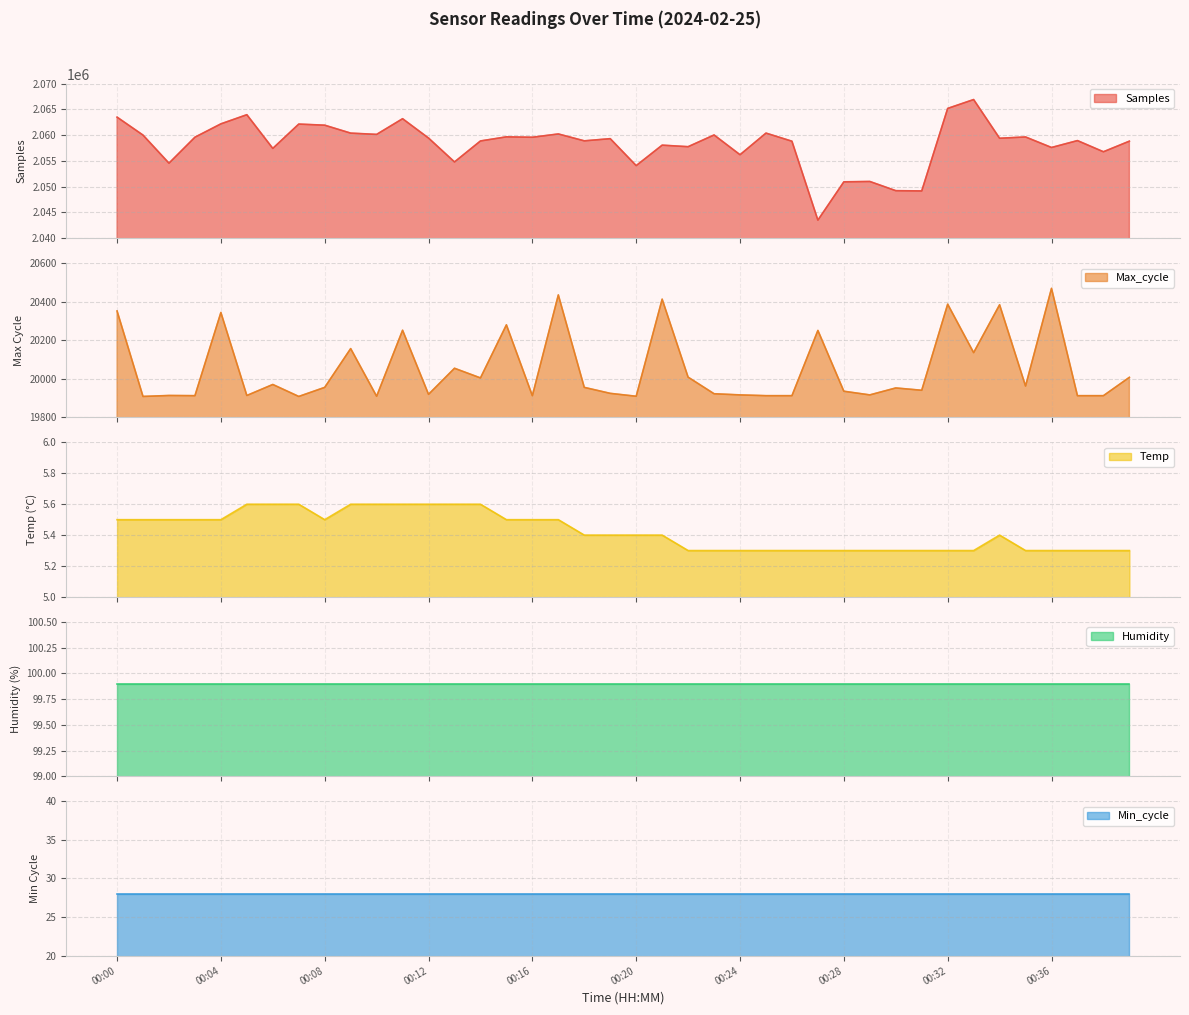

Between 00:38 and 00:26, which is larger?

00:26